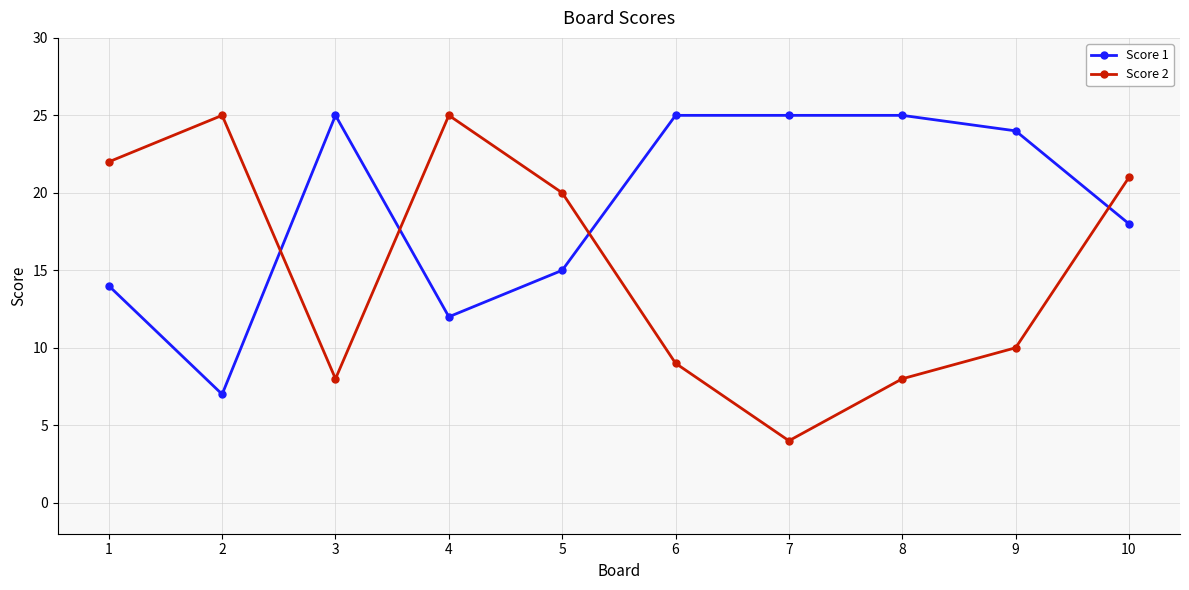

Between 5 and 6, which series saw the biggest shift?

Score 2